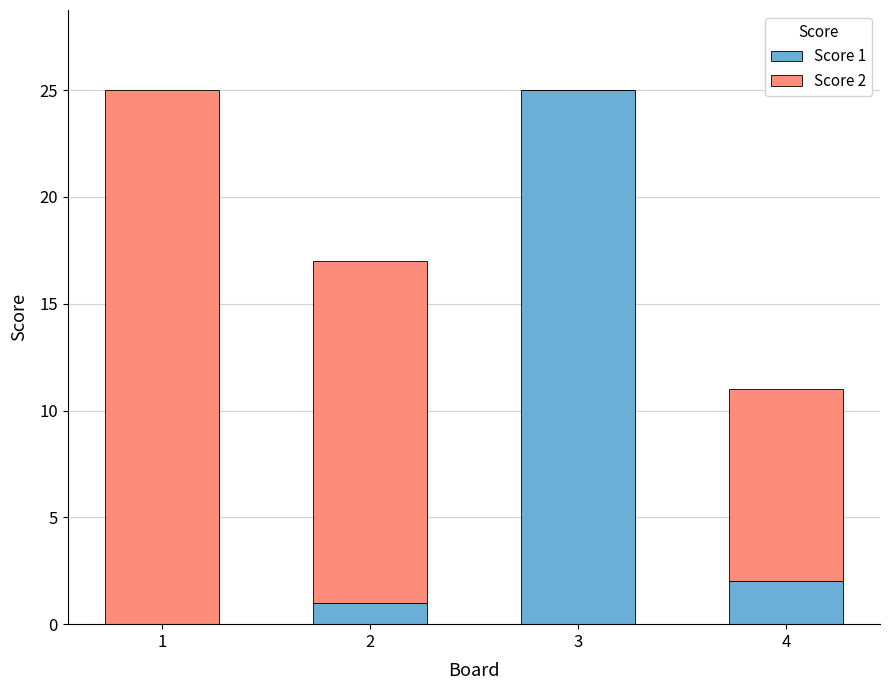

The Score 1 series shows 25 at 3. True or false?

True